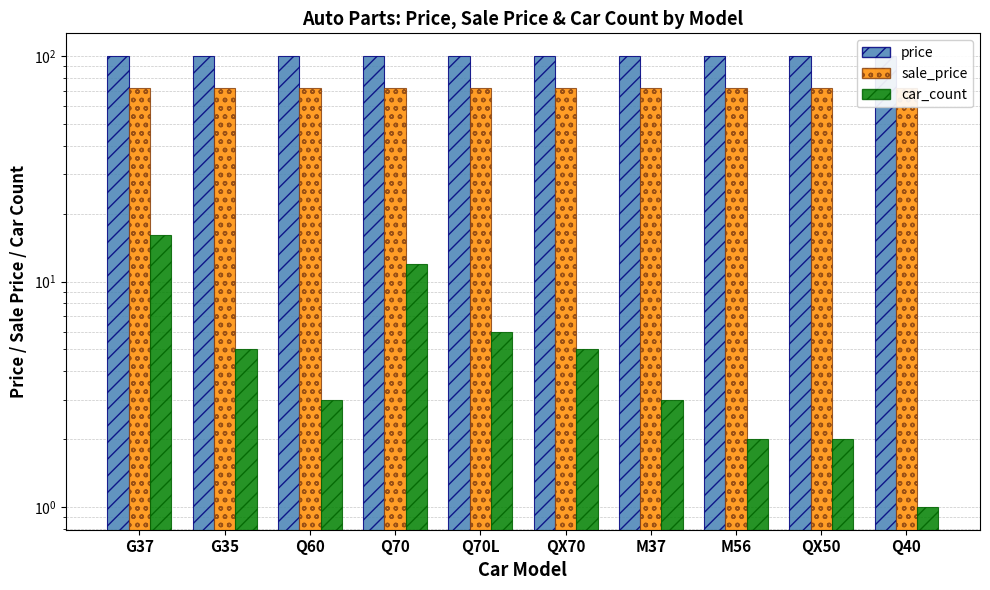

What is the label of the 1st bar from the right?

Q40